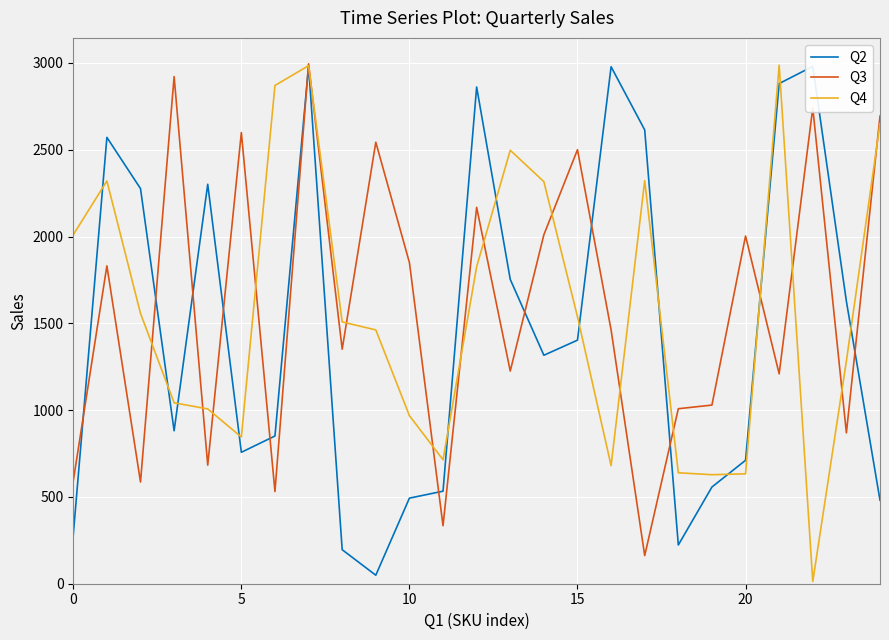

What is the average value of the Q3 series?

1596